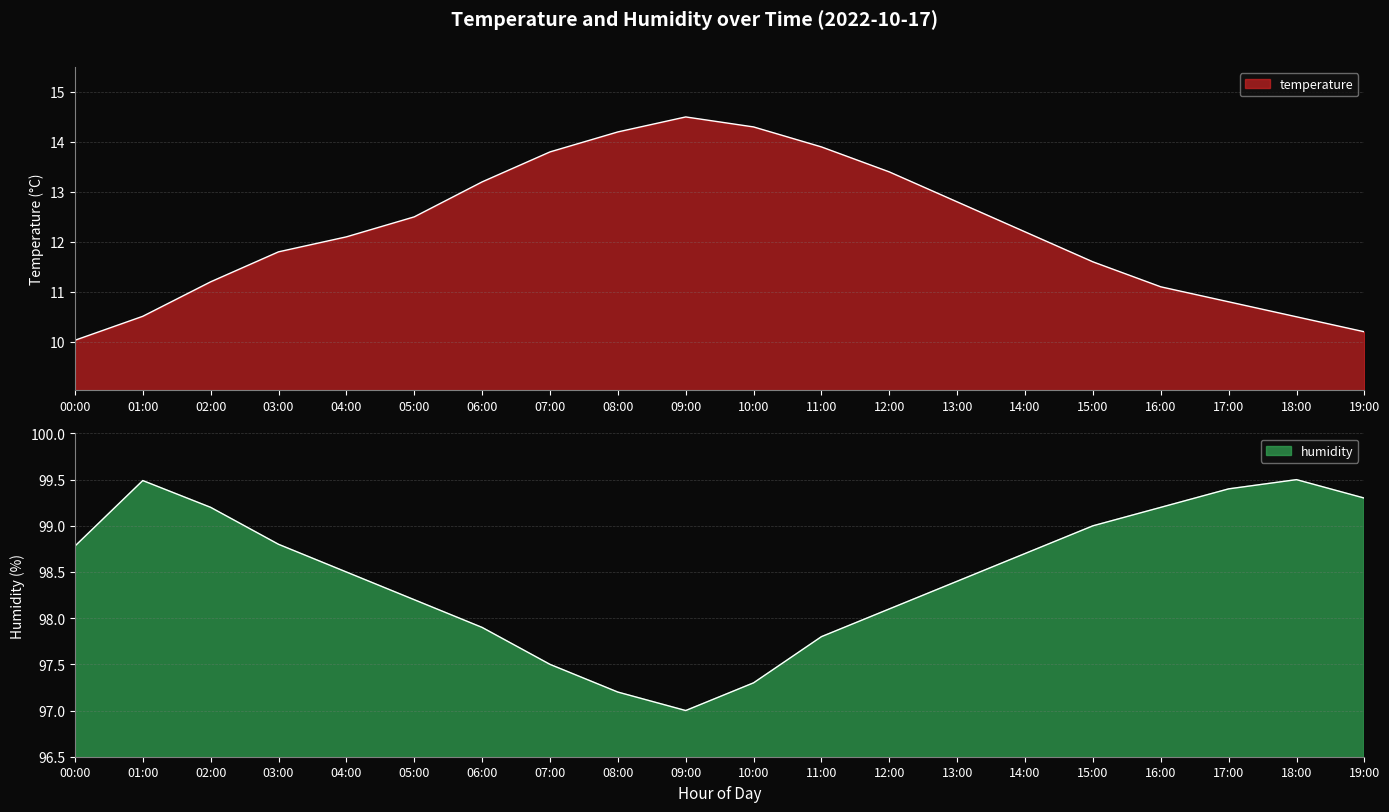

What is the difference between the second highest and second lowest values in the temperature series?

4.1